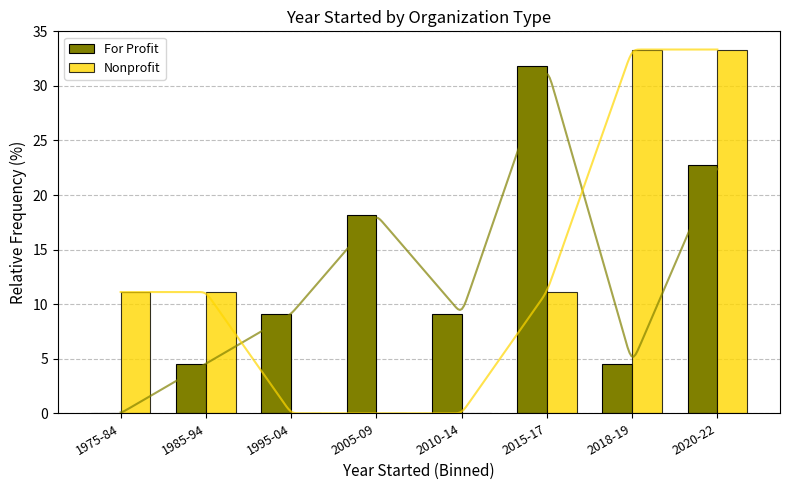

Reading left to right, extract all data points from this chart.

For Profit: 1975-84=0.0	1985-94=4.5	1995-04=9.1	2005-09=18.2	2010-14=9.1	2015-17=31.8	2018-19=4.5	2020-22=22.7
Nonprofit: 1975-84=11.1	1985-94=11.1	1995-04=0.0	2005-09=0.0	2010-14=0.0	2015-17=11.1	2018-19=33.3	2020-22=33.3